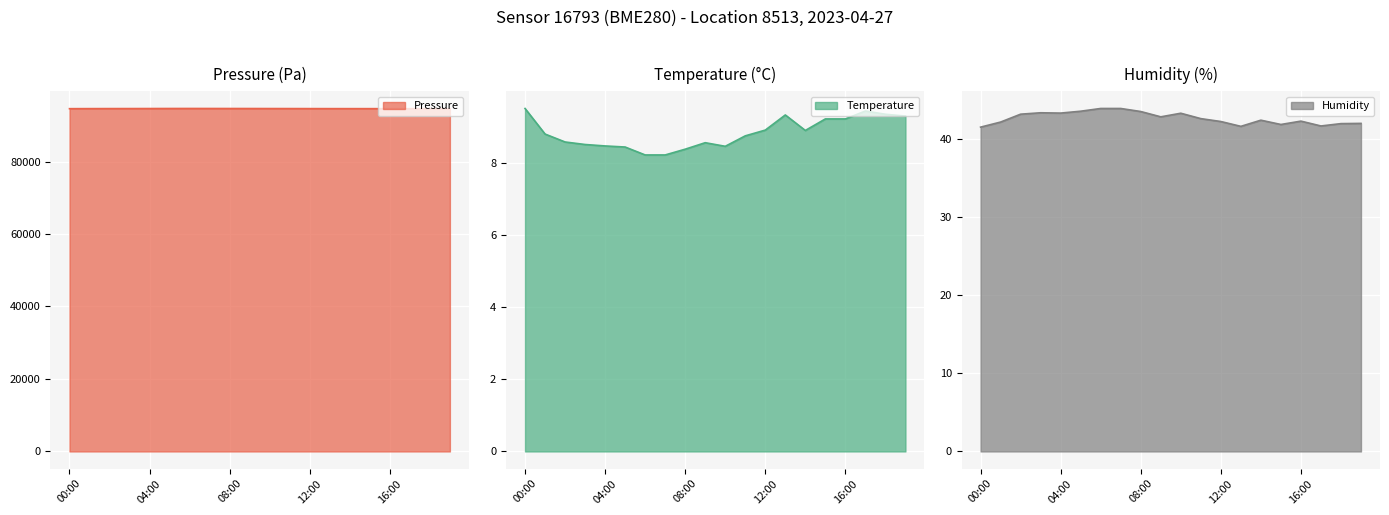

What is the minimum value shown in the chart?

8.2